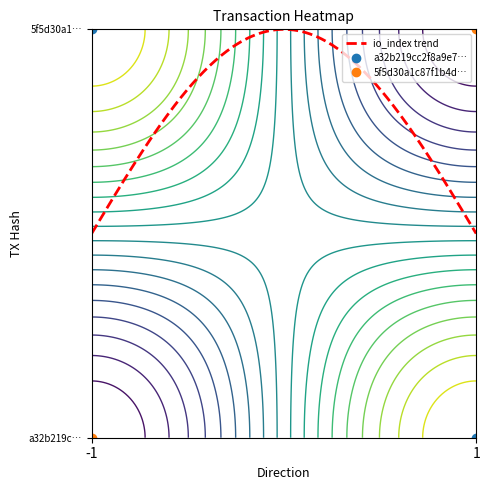

At how many categories does at least one series exceed 0?

2